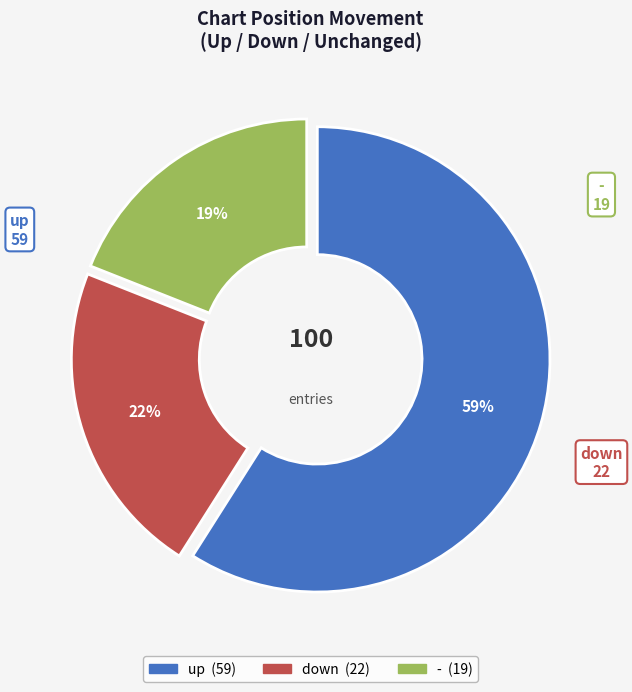

Is there any slice that represents more than half of the pie?

Yes